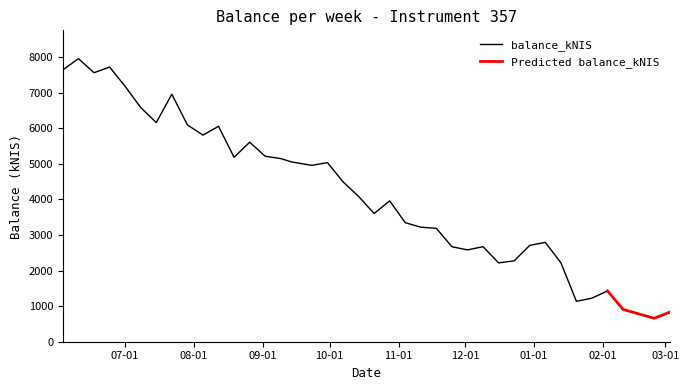

What is the ratio of the value at 2021-12-02 to the value at 2021-12-09?

1.0